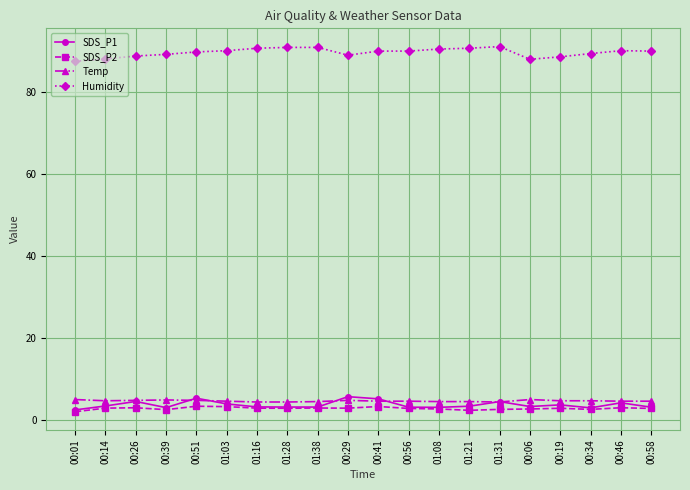

What is the value of the SDS_P2 point at the 8th from the left?

2.9